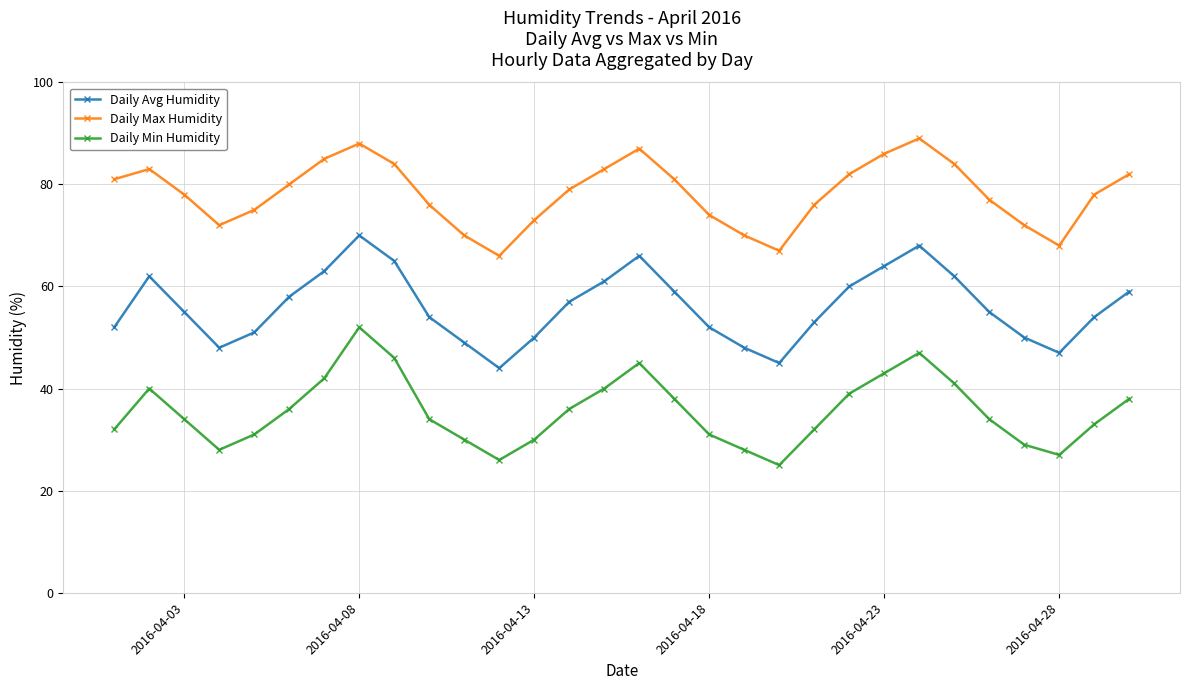

What is the difference between the second highest and second lowest values in the Daily Avg Humidity series?

23